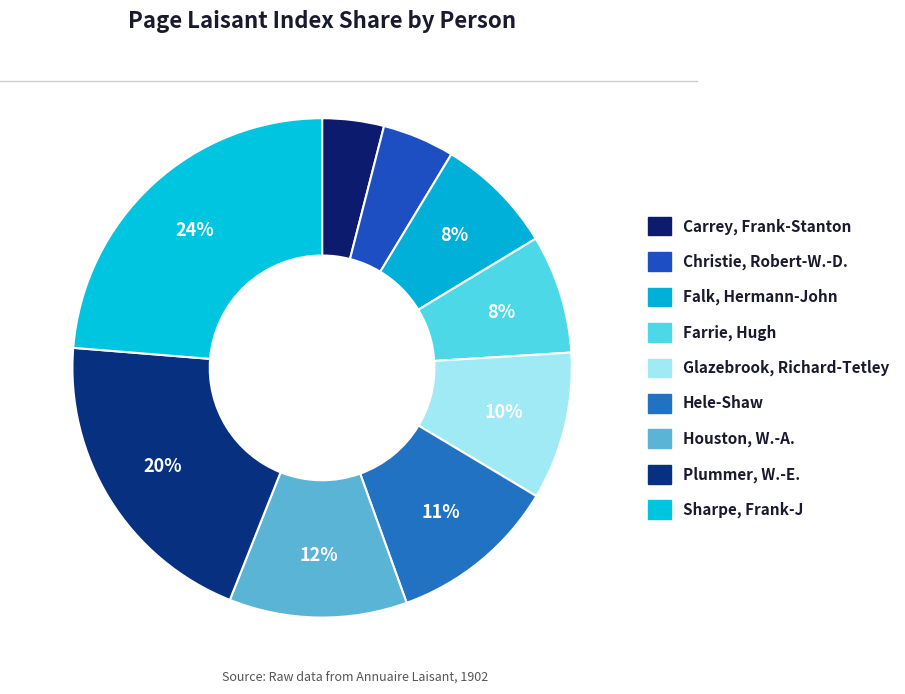

Is the sum of Falk, Hermann-John and Sharpe, Frank-J greater than half?

No